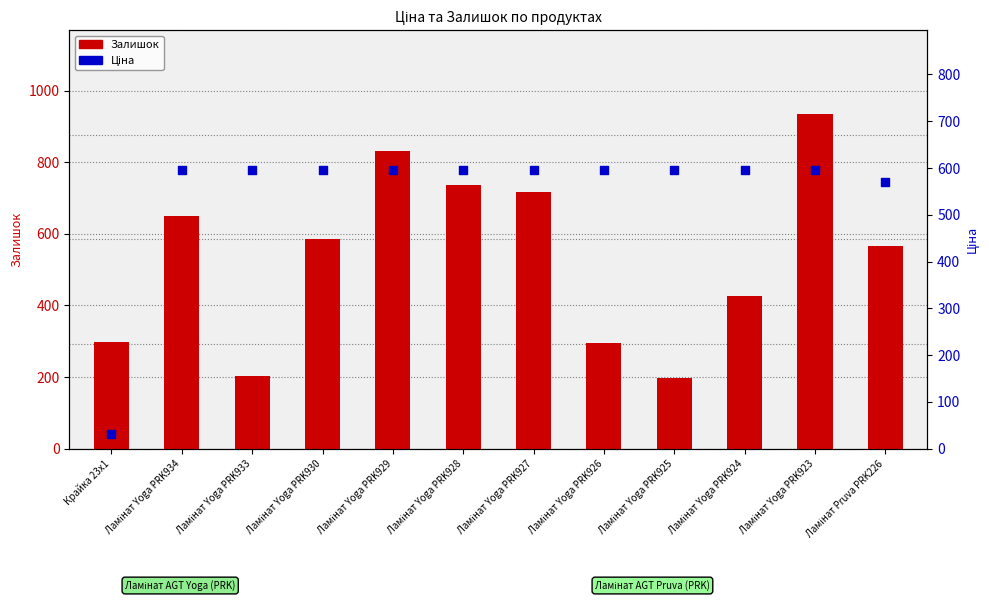

What are all the series names shown in the legend?

Залишок, Ціна